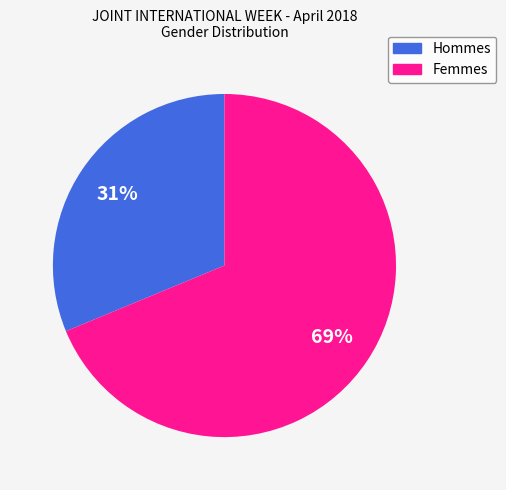

What percentage is the Hommes slice, to the nearest percent?

31%